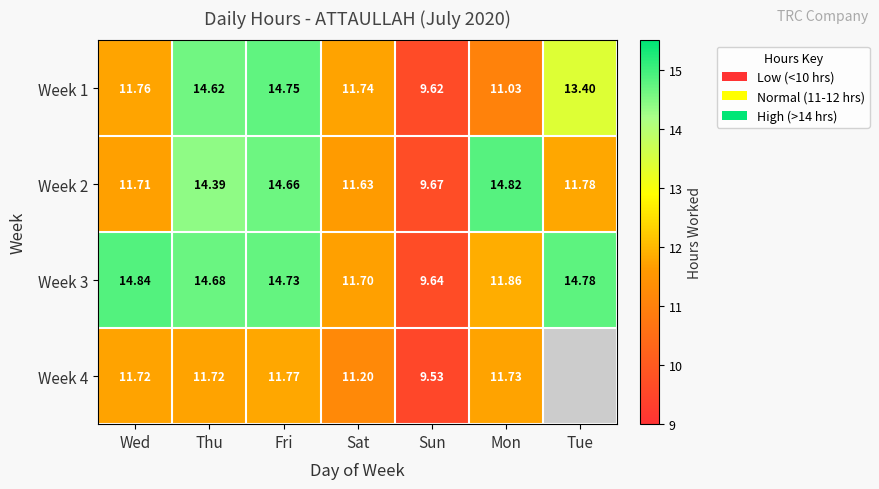

Is the value of Week 1 at Tue greater than the value of Week 3 at Tue?

No